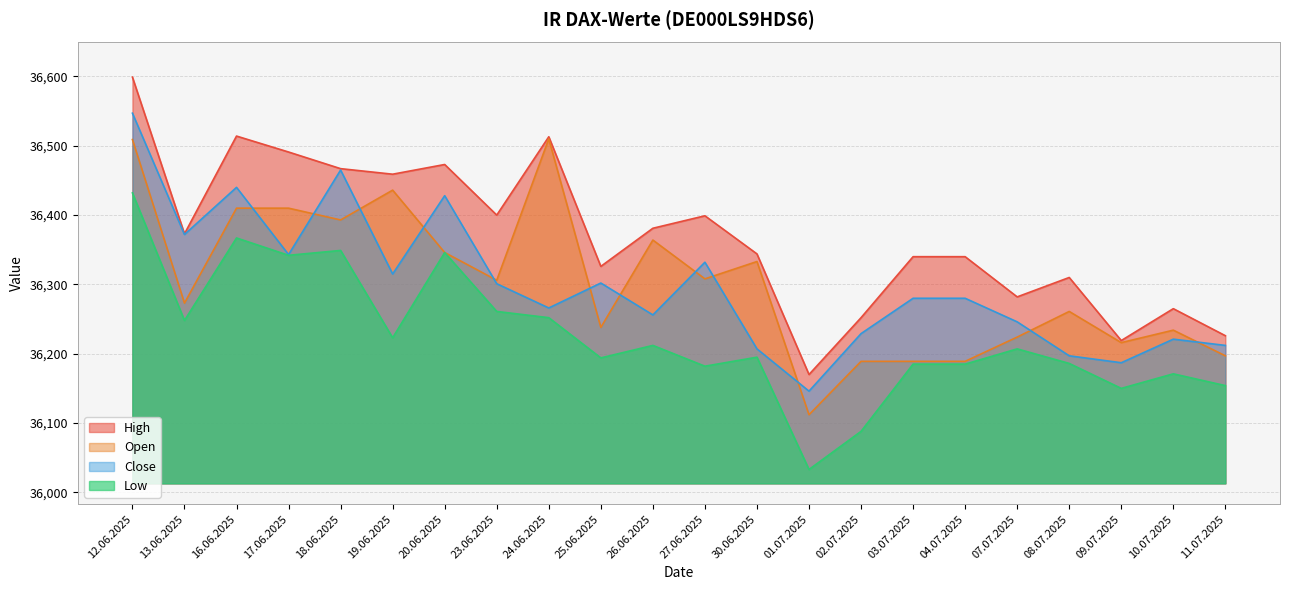

True or false: Close has more than 1 points higher than both neighbors.

True